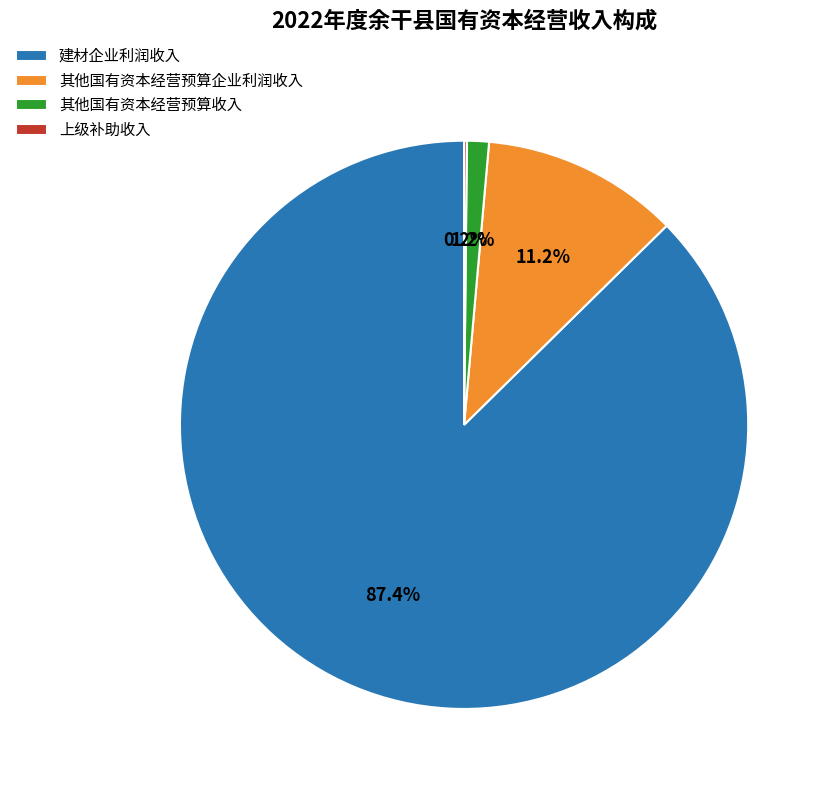

Is there any slice that represents more than half of the pie?

Yes